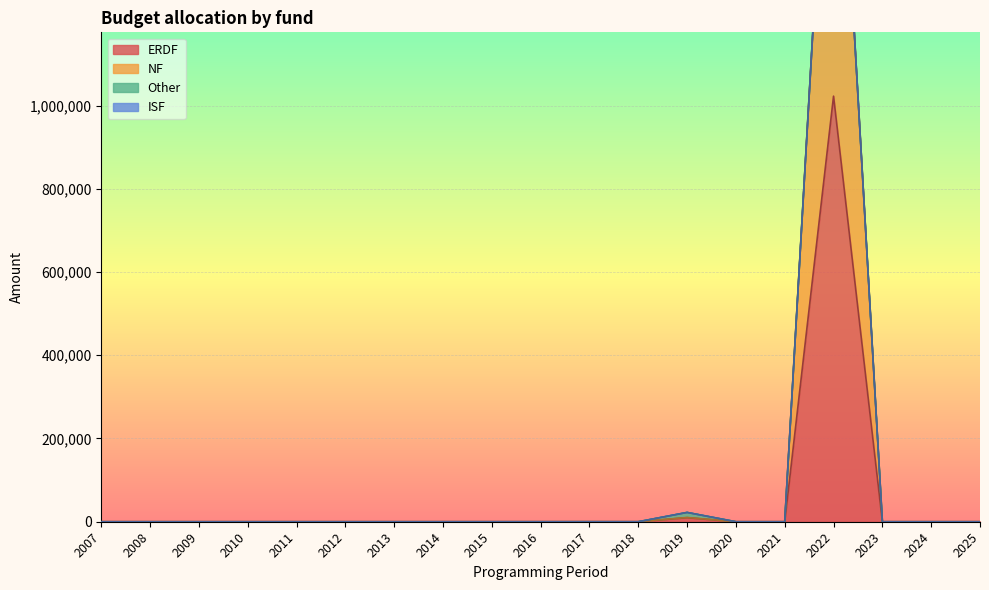

Which series has the largest total across all categories?

NF